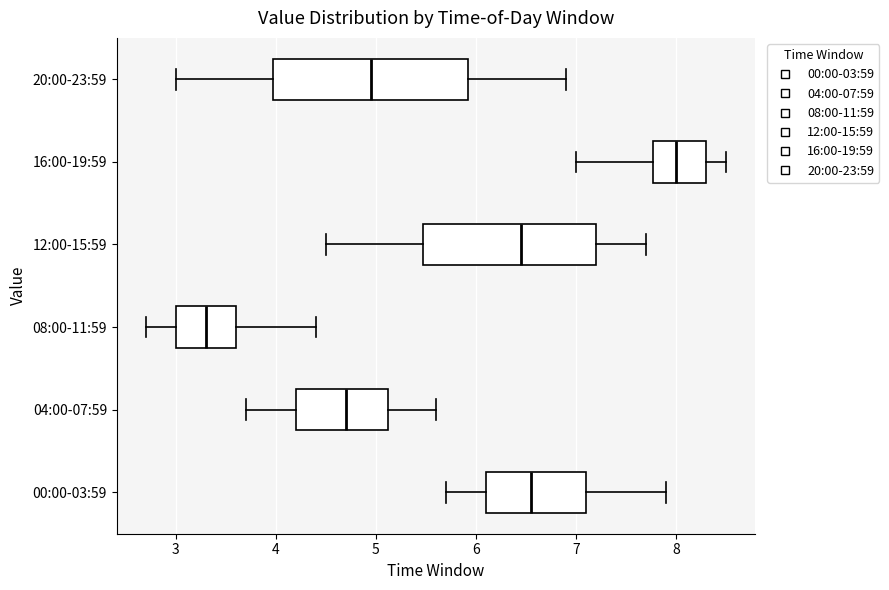

Reading bottom to top, read every box against the x-axis: the position of its median line, the range the box covers, and the ends of its whiskers. The values are not printed on the chart, so give them approximately, as read against the axis.

00:00-03:59: median 6.6, box 6.1 to 7.1, whiskers 5.7 to 7.9
04:00-07:59: median 4.7, box 4.2 to 5.1, whiskers 3.7 to 5.6
08:00-11:59: median 3.3, box 3.0 to 3.6, whiskers 2.7 to 4.4
12:00-15:59: median 6.5, box 5.5 to 7.2, whiskers 4.5 to 7.7
16:00-19:59: median 8.0, box 7.8 to 8.3, whiskers 7.0 to 8.5
20:00-23:59: median 5.0, box 4.0 to 5.9, whiskers 3.0 to 6.9